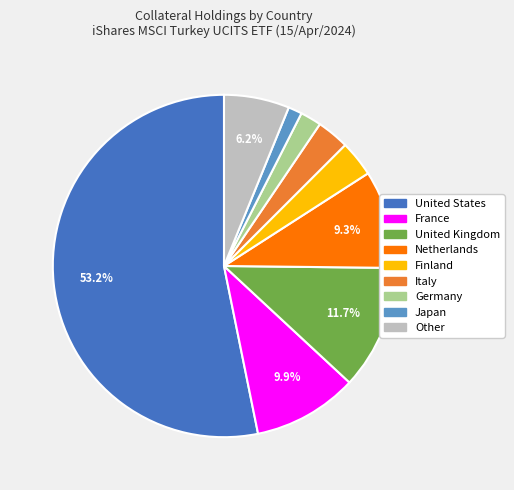

What portion of the pie excludes France?

90.1%